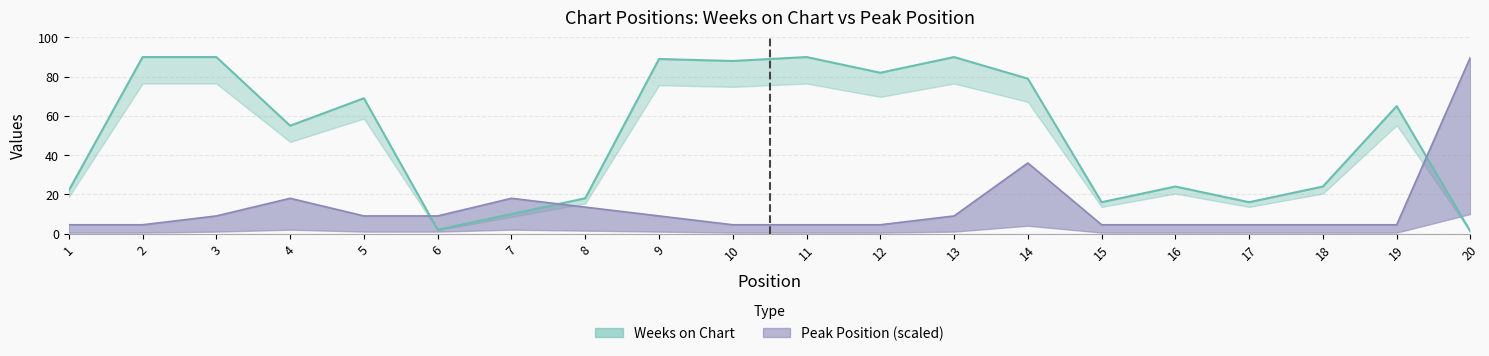

At which label does Peak Position first exceed 9?

4